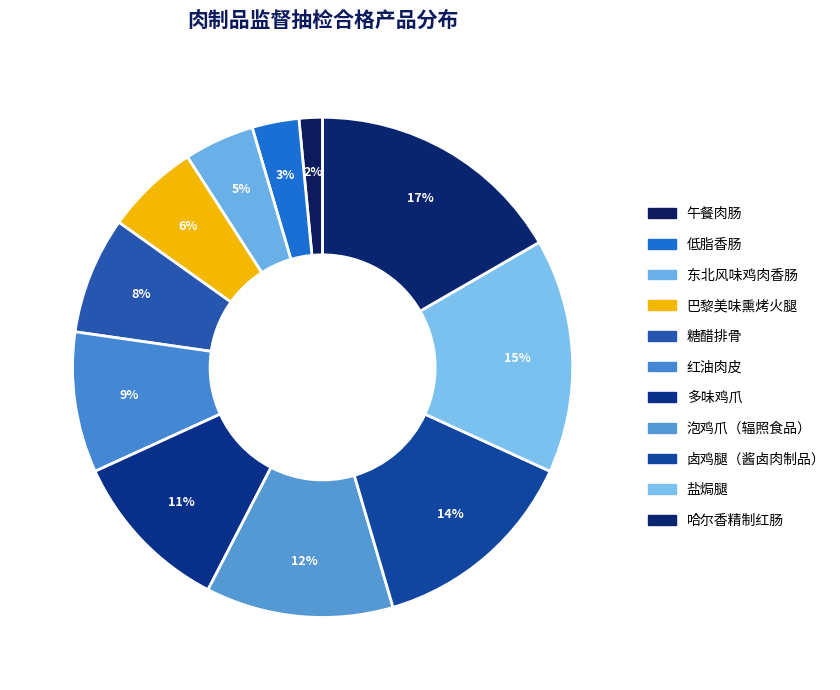

What is the largest slice in the pie chart?

哈尔香精制红肠